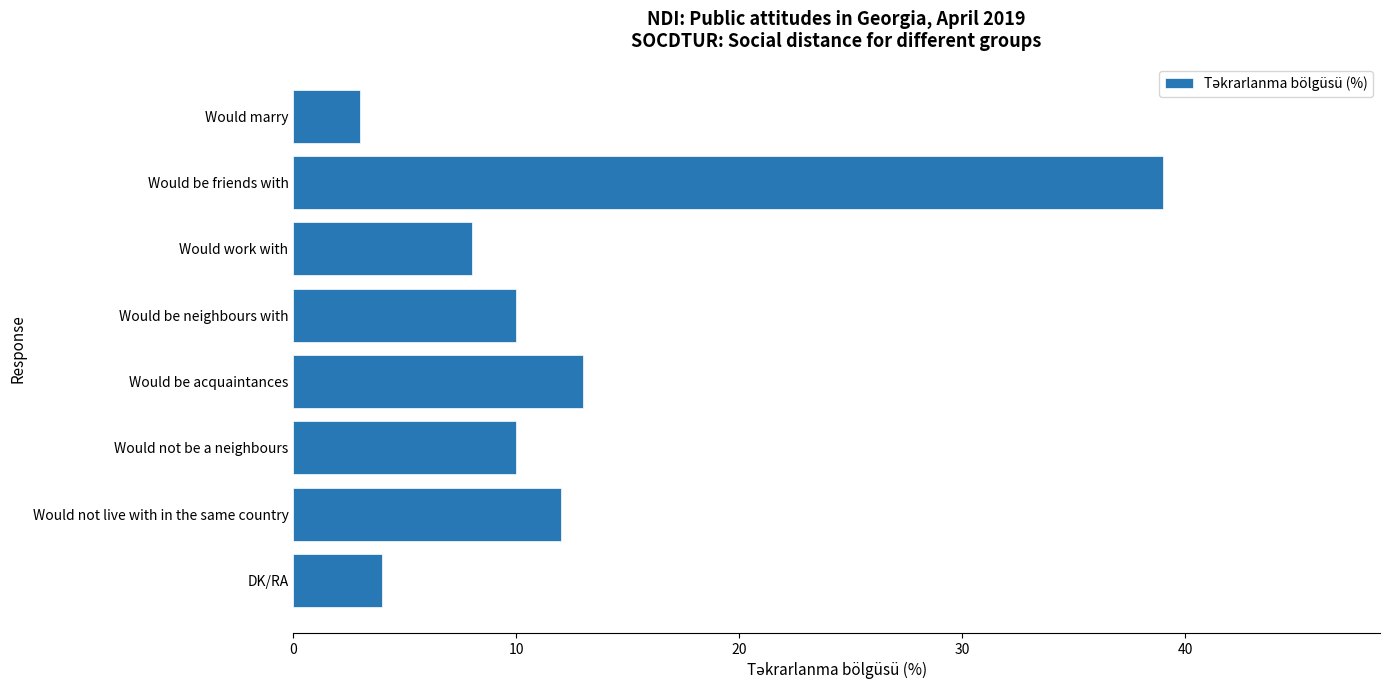

At which label is the value closest to 21?

Would be acquaintances